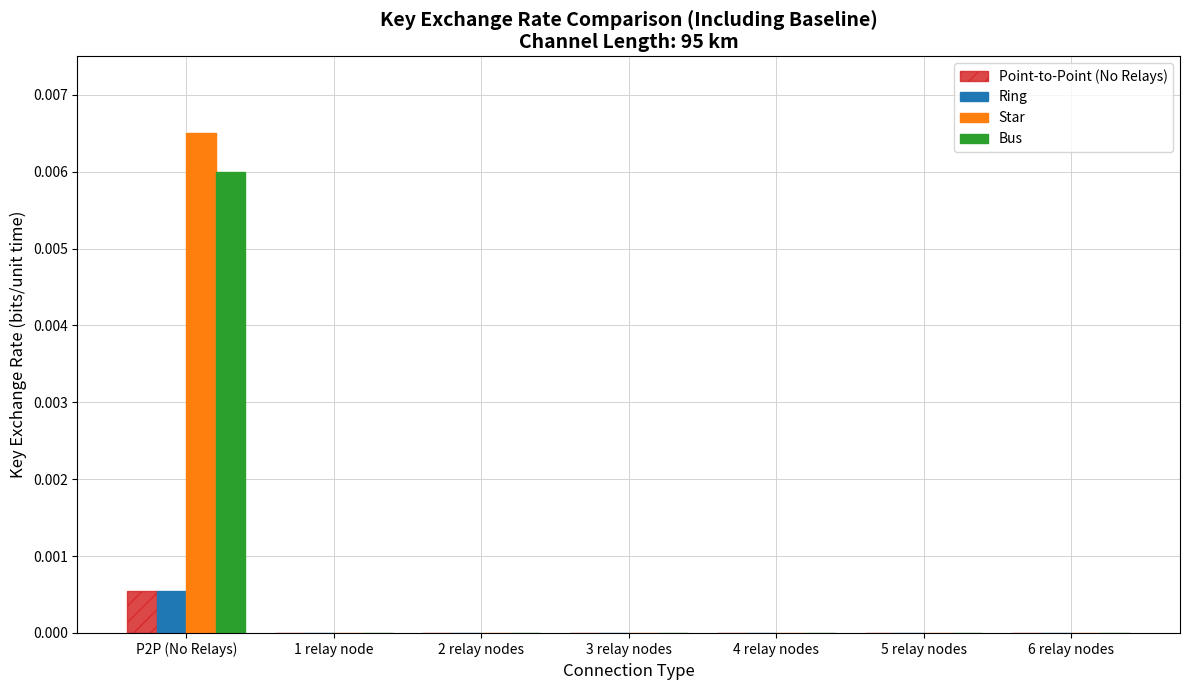

How many Bus values are between 0 and 1?

7